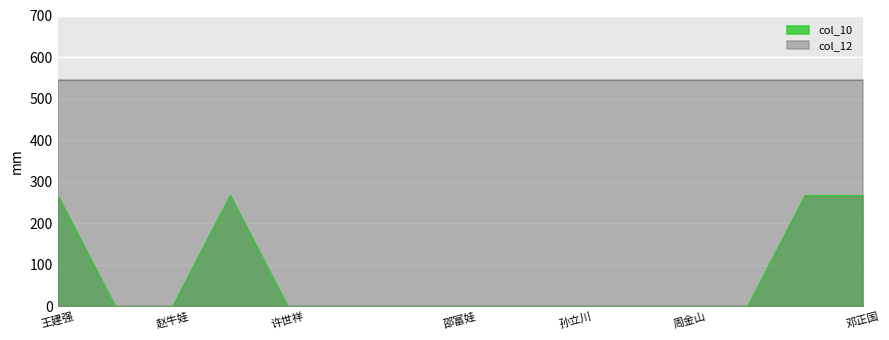

At which category does the chart reach its minimum across all series?

何金敏